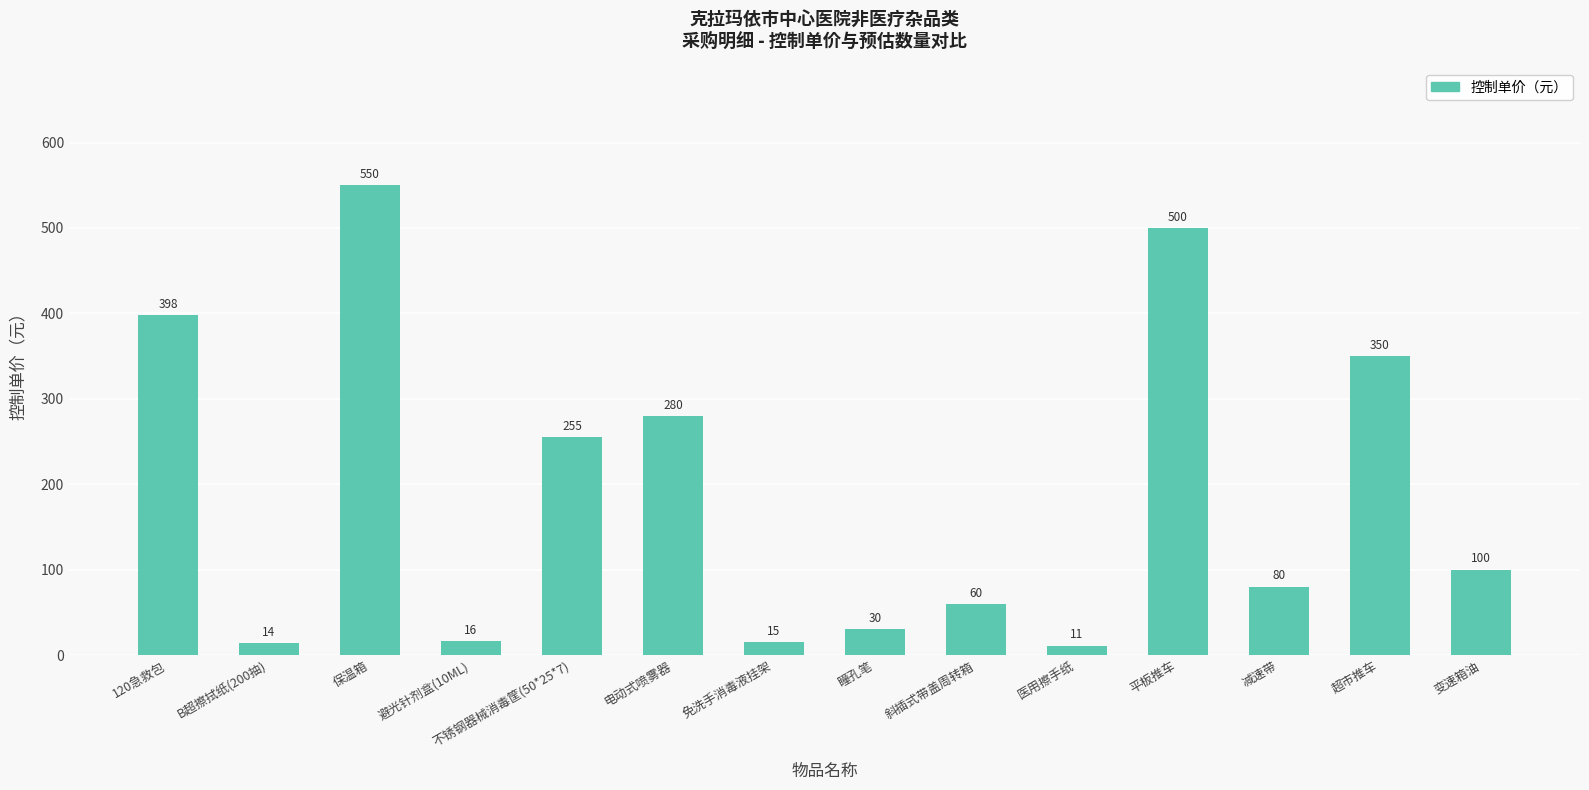

What value does the data have at 120急救包, to the nearest 10?

400